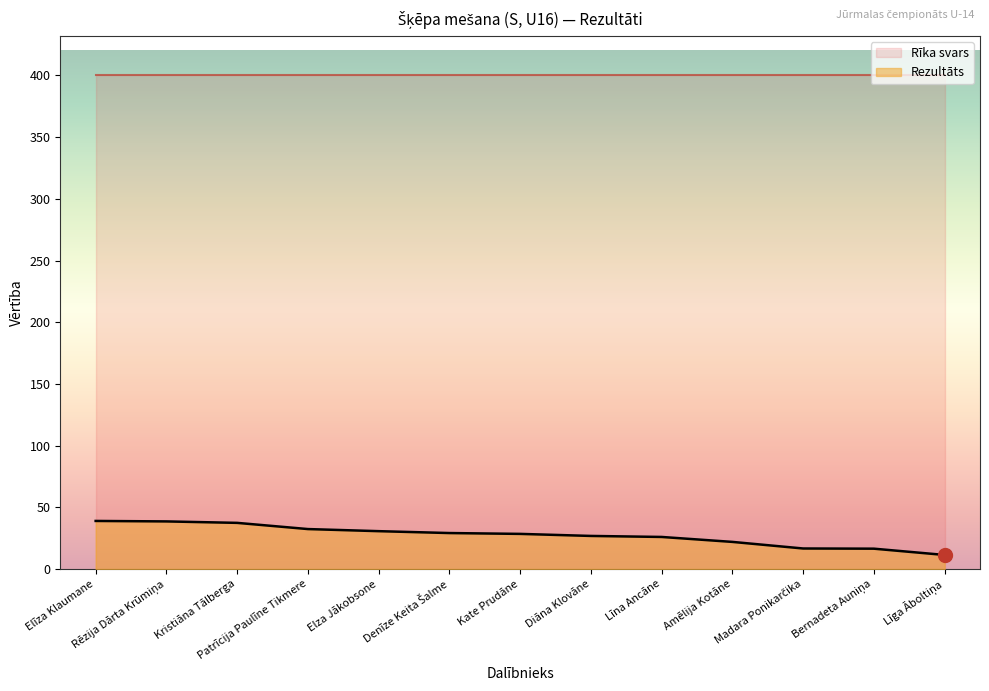

What position from the left is Madara Ponikarčika?

11